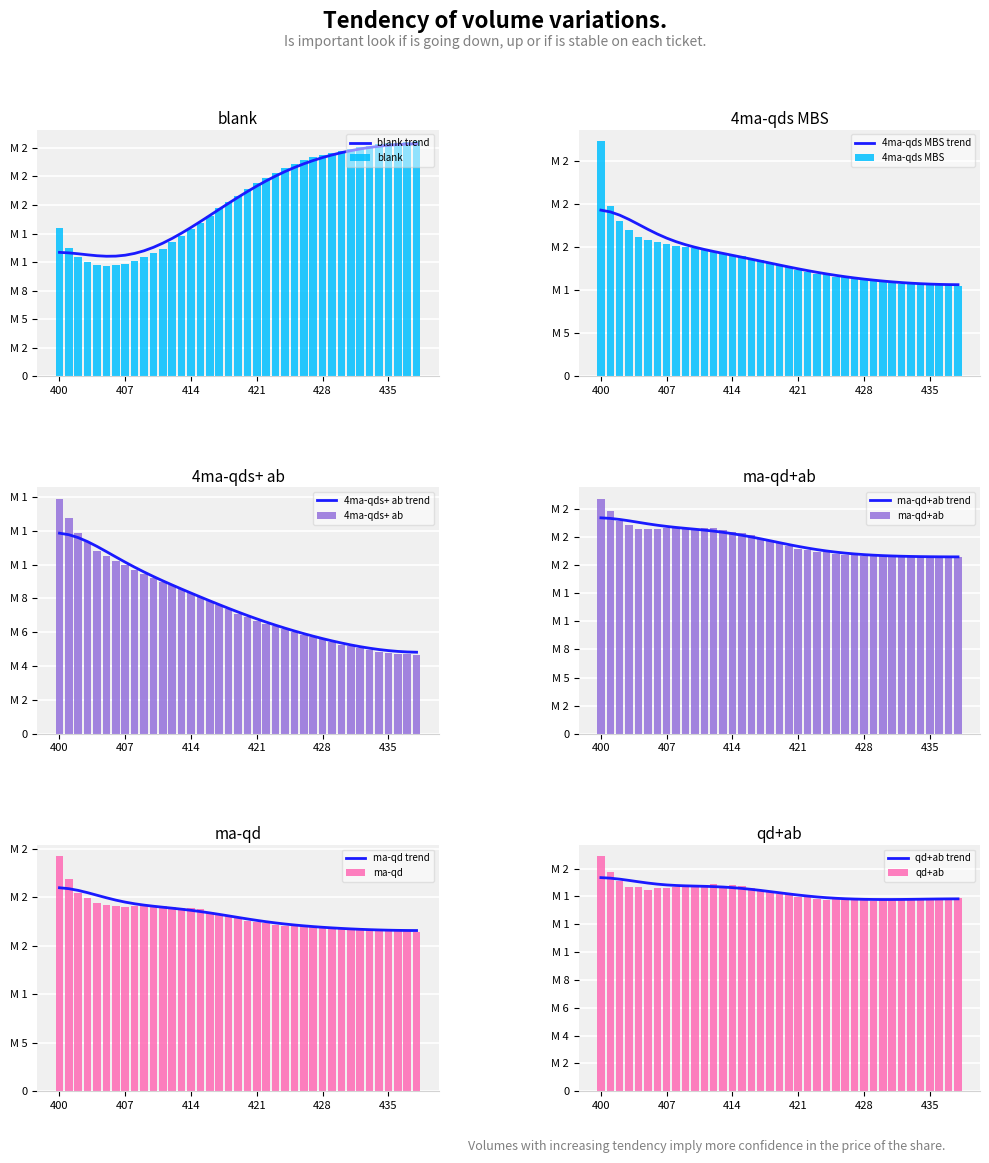

How many data points in ma-qd are above 1790340?

19